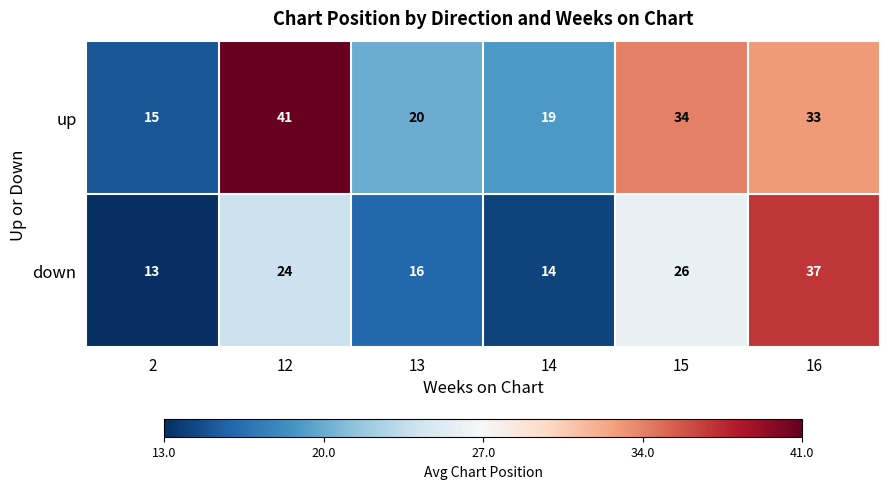

Between 12 and 16, which series saw the biggest shift?

down